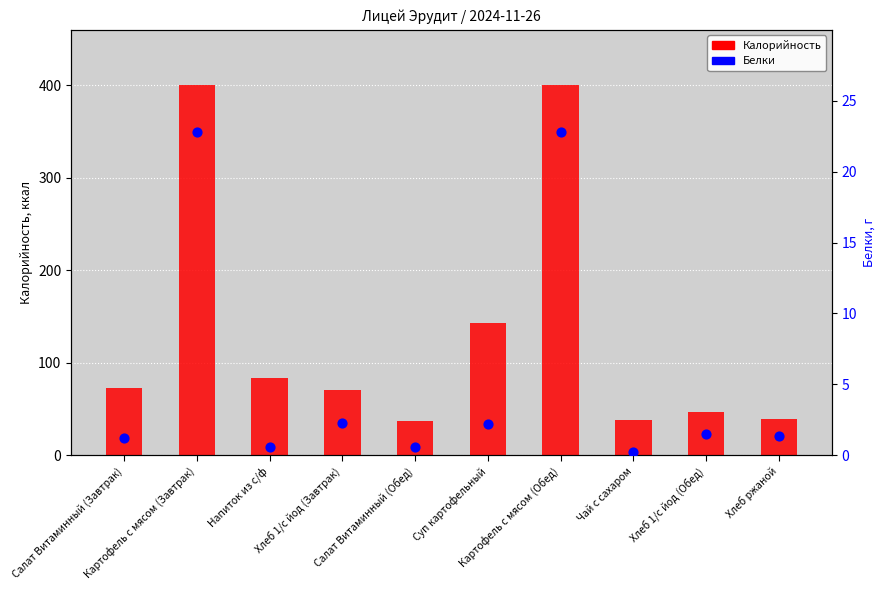

Which series reaches the minimum Y coordinate?

Белки